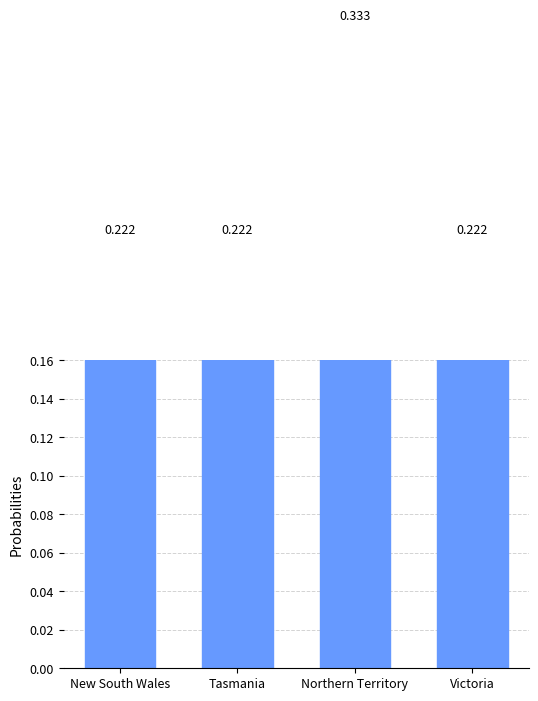

The chart shows a value of 0.5 at Northern Territory. True or false?

False